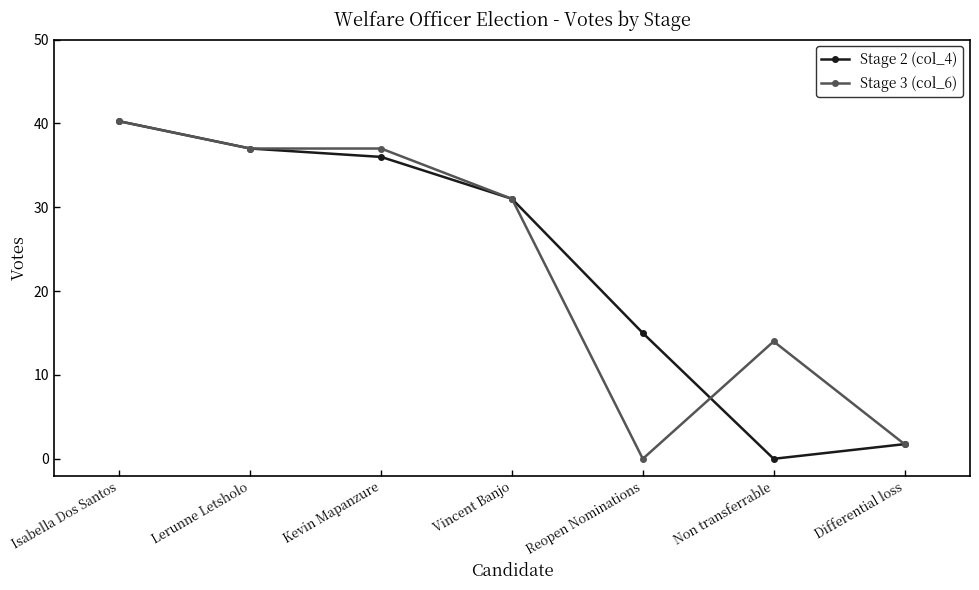

List the labels in order of Stage 2 (col_4) value, smallest first.

Non transferrable, Differential loss, Reopen Nominations, Vincent Banjo, Kevin Mapanzure, Lerunne Letsholo, Isabella Dos Santos